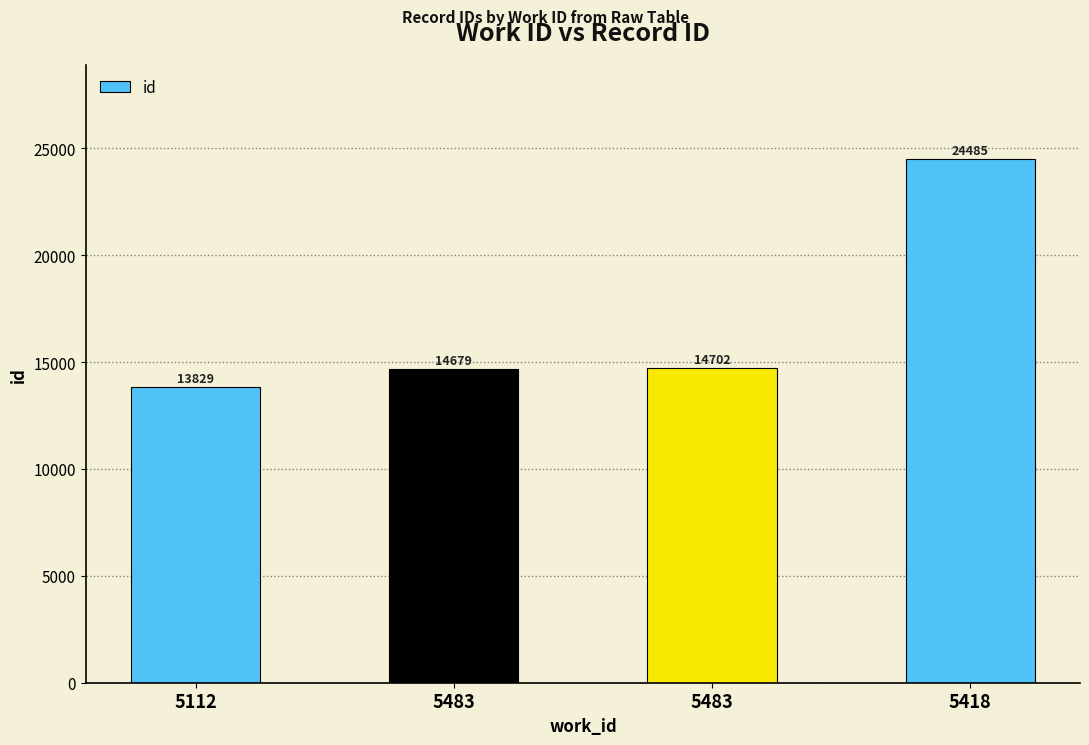

Does the chart contain any negative values?

No